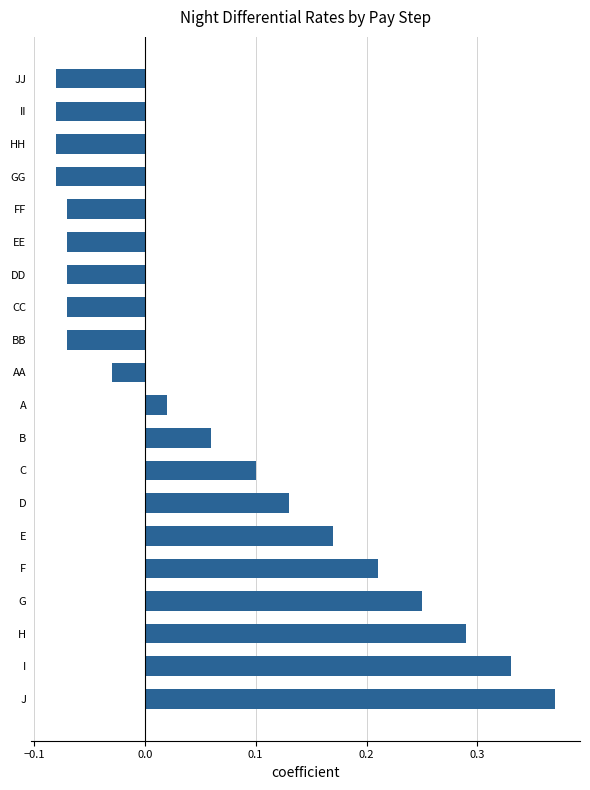

What position from the top is HH?

3